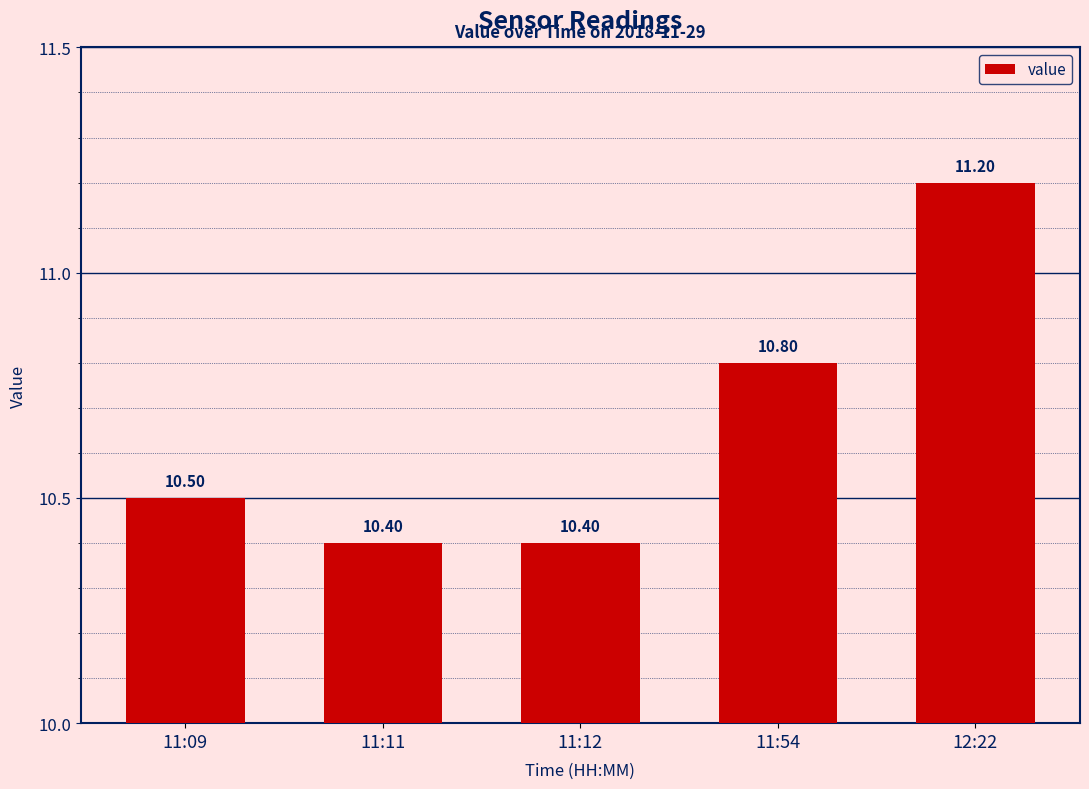

What value does the data have at 12:22?

11.2